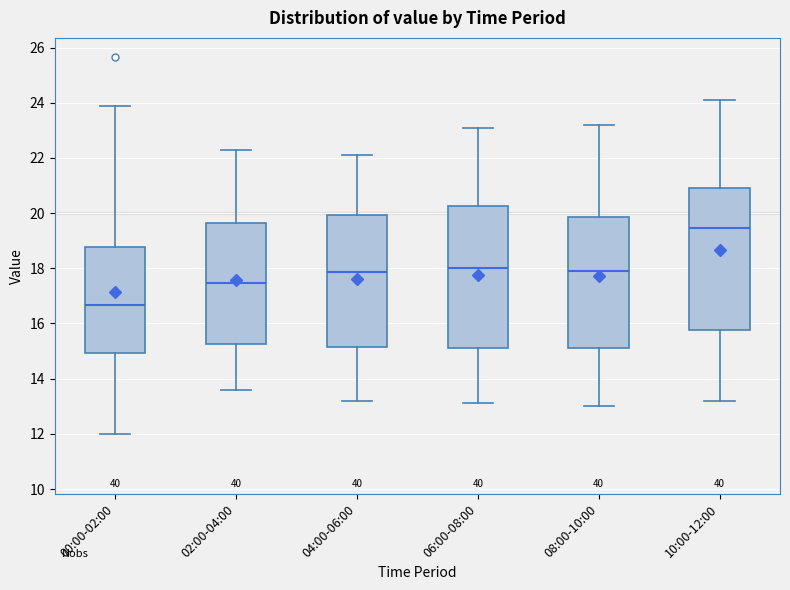

Reading left to right, read every box against the y-axis: the position of its median line, the range the box covers, and the ends of its whiskers. The values are not printed on the chart, so give them approximately, as read against the axis.

00:00-02:00: median 16.6, box 15.0 to 18.8, whiskers 12.0 to 23.8
02:00-04:00: median 17.4, box 15.2 to 19.6, whiskers 13.6 to 22.4
04:00-06:00: median 17.8, box 15.2 to 20.0, whiskers 13.2 to 22.2
06:00-08:00: median 18.0, box 15.2 to 20.2, whiskers 13.2 to 23.2
08:00-10:00: median 18.0, box 15.2 to 19.8, whiskers 13.0 to 23.2
10:00-12:00: median 19.4, box 15.8 to 21.0, whiskers 13.2 to 24.2